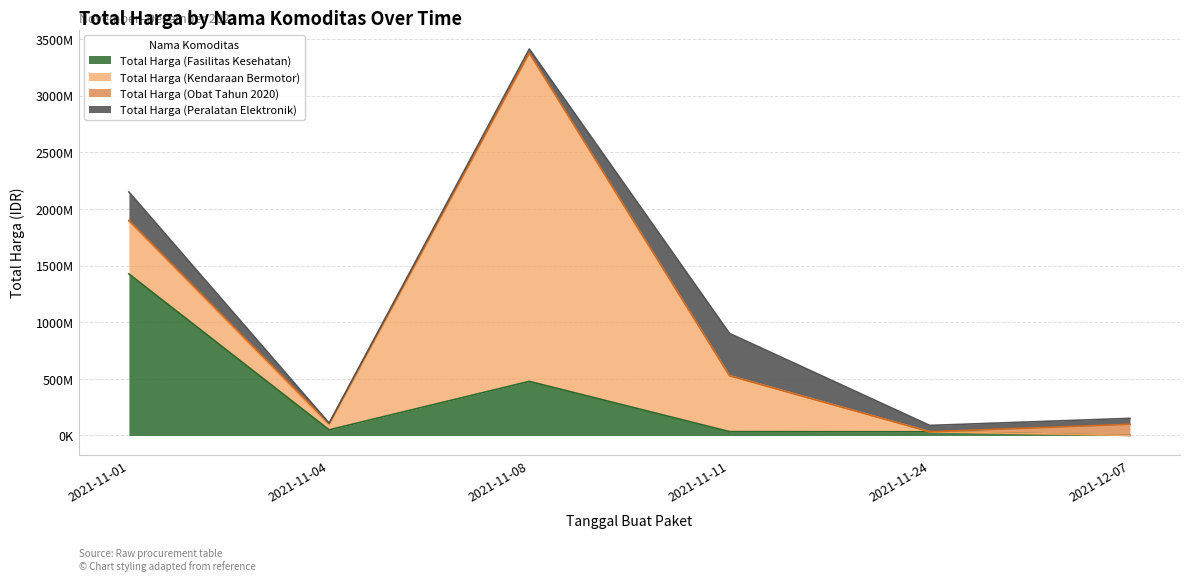

What is the minimum value for Total Harga (Peralatan Elektronik)?

4350000